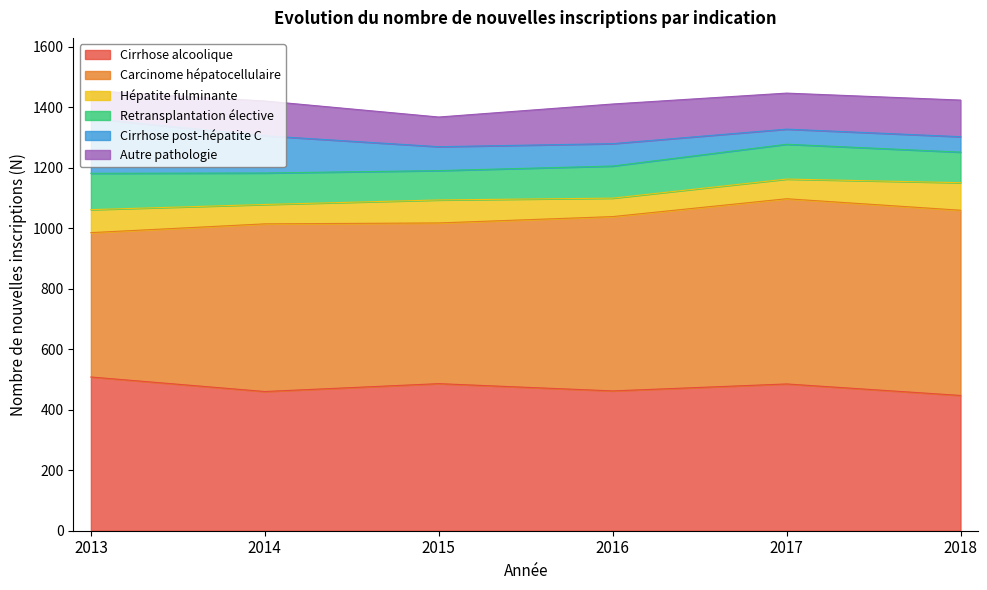

How many lines are shown in the chart?

6